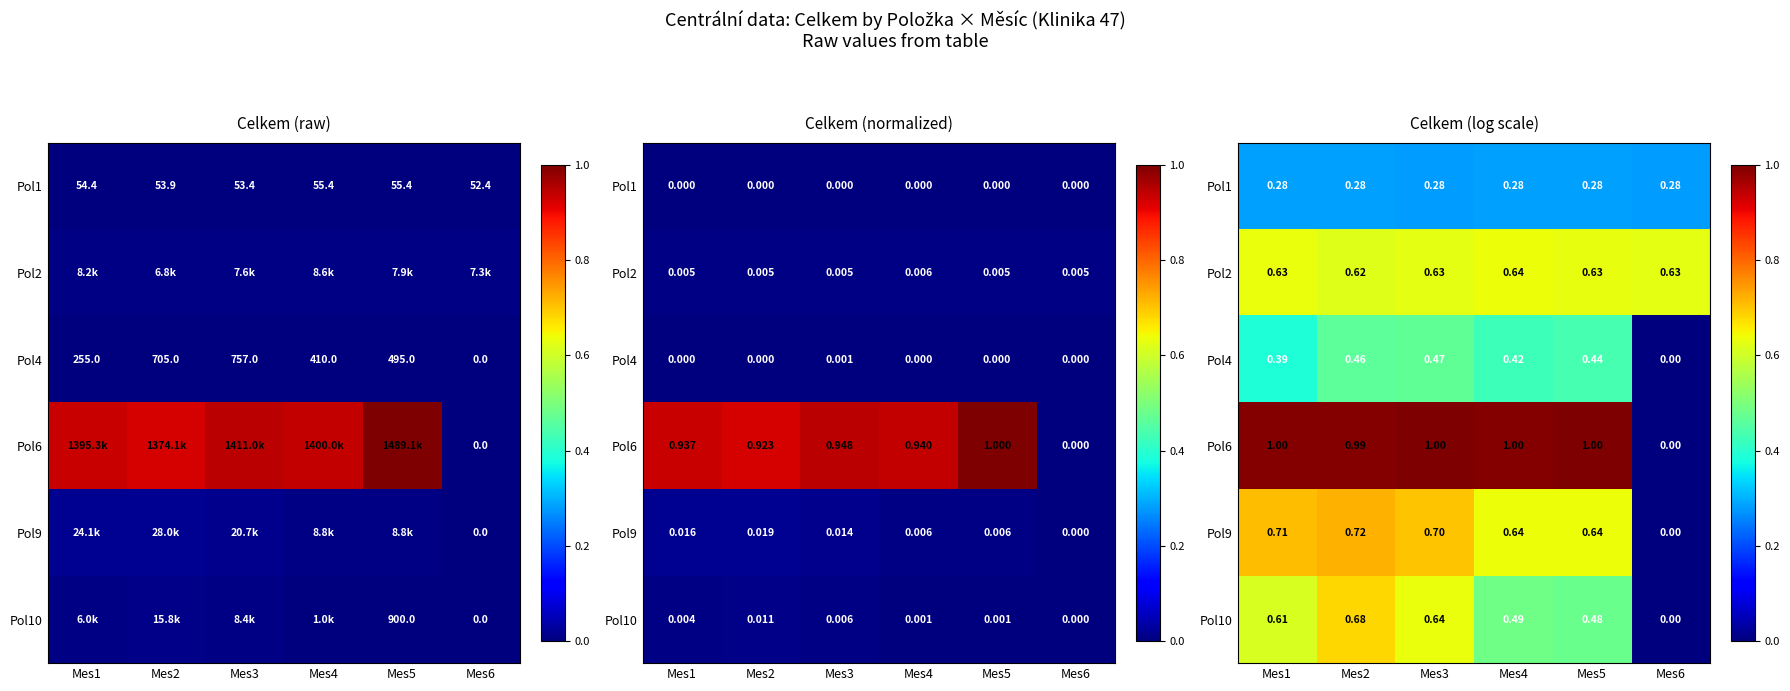

How many Pol10 values are between 0 and 1?

6